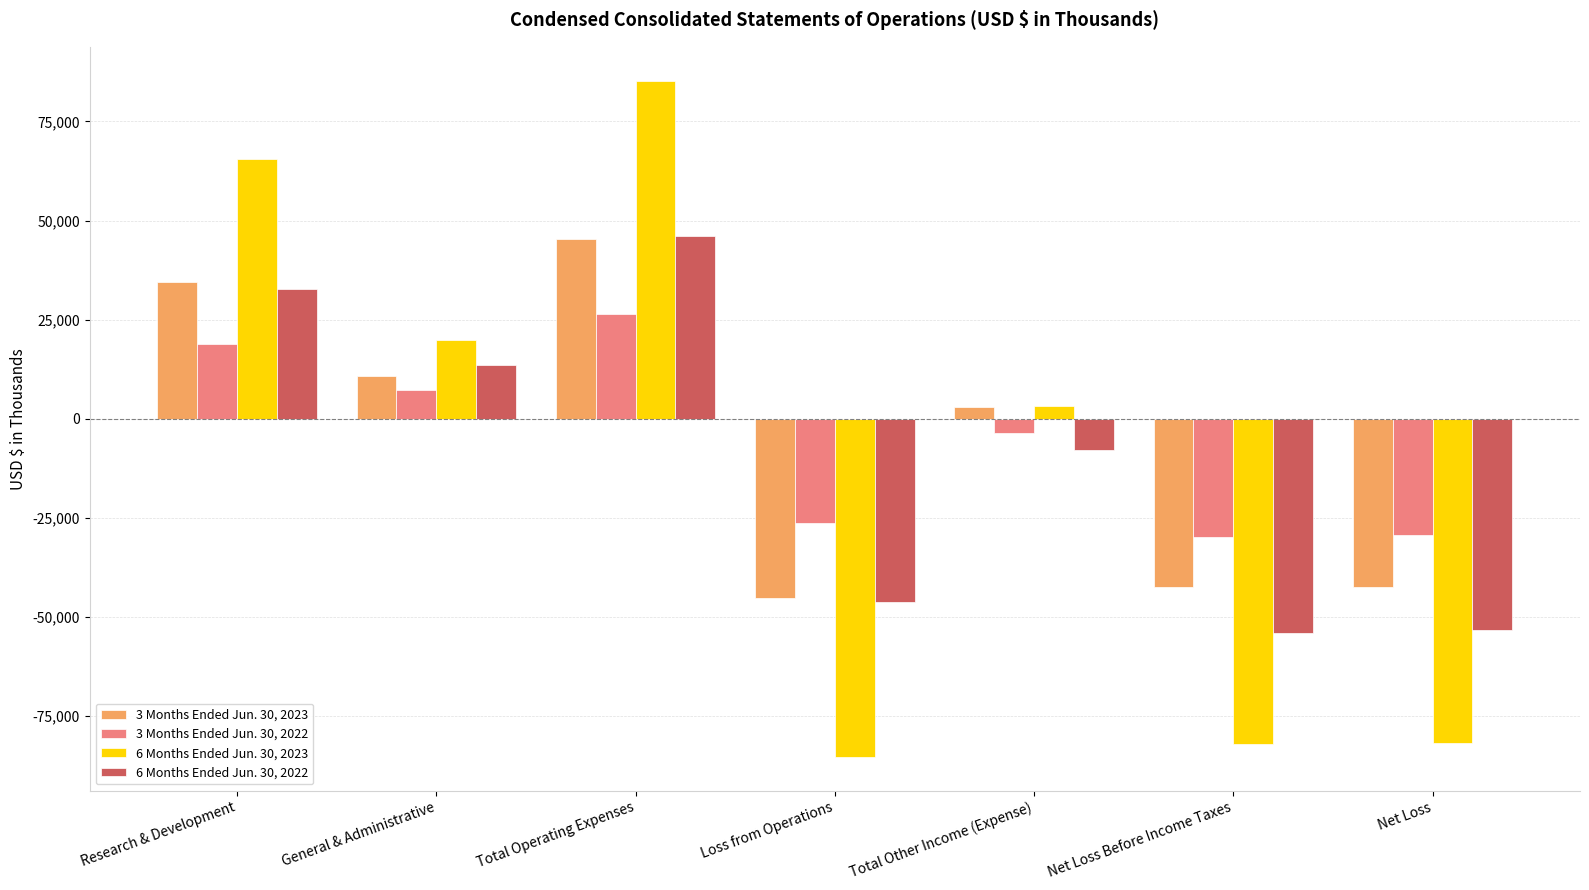

What is the sum of the 6 Months Ended Jun. 30, 2022 values at Research & Development and General & Administrative?

46203